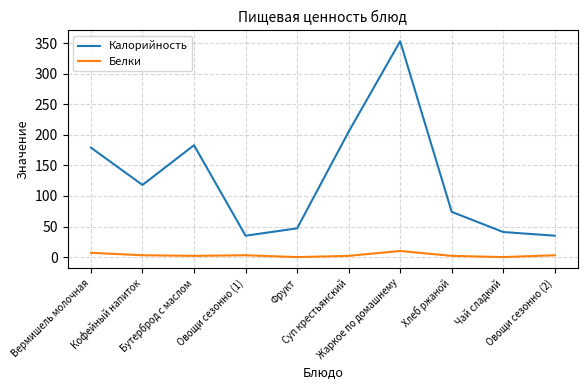

What is the maximum value for Белки?

10